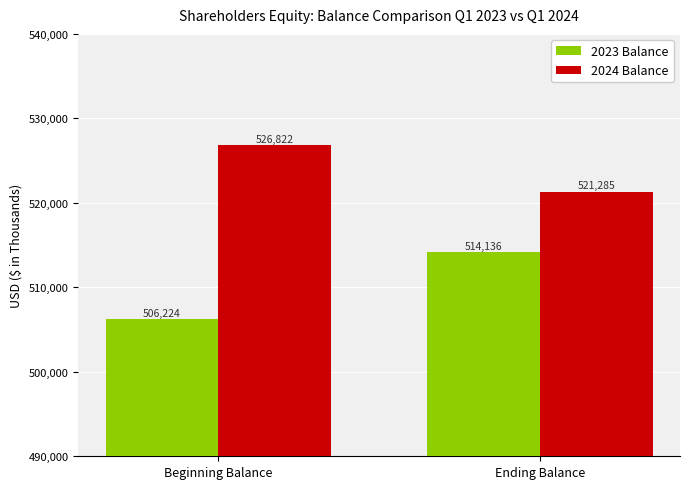

Count the 2023 Balance values in the range 506224 to 514136.

2